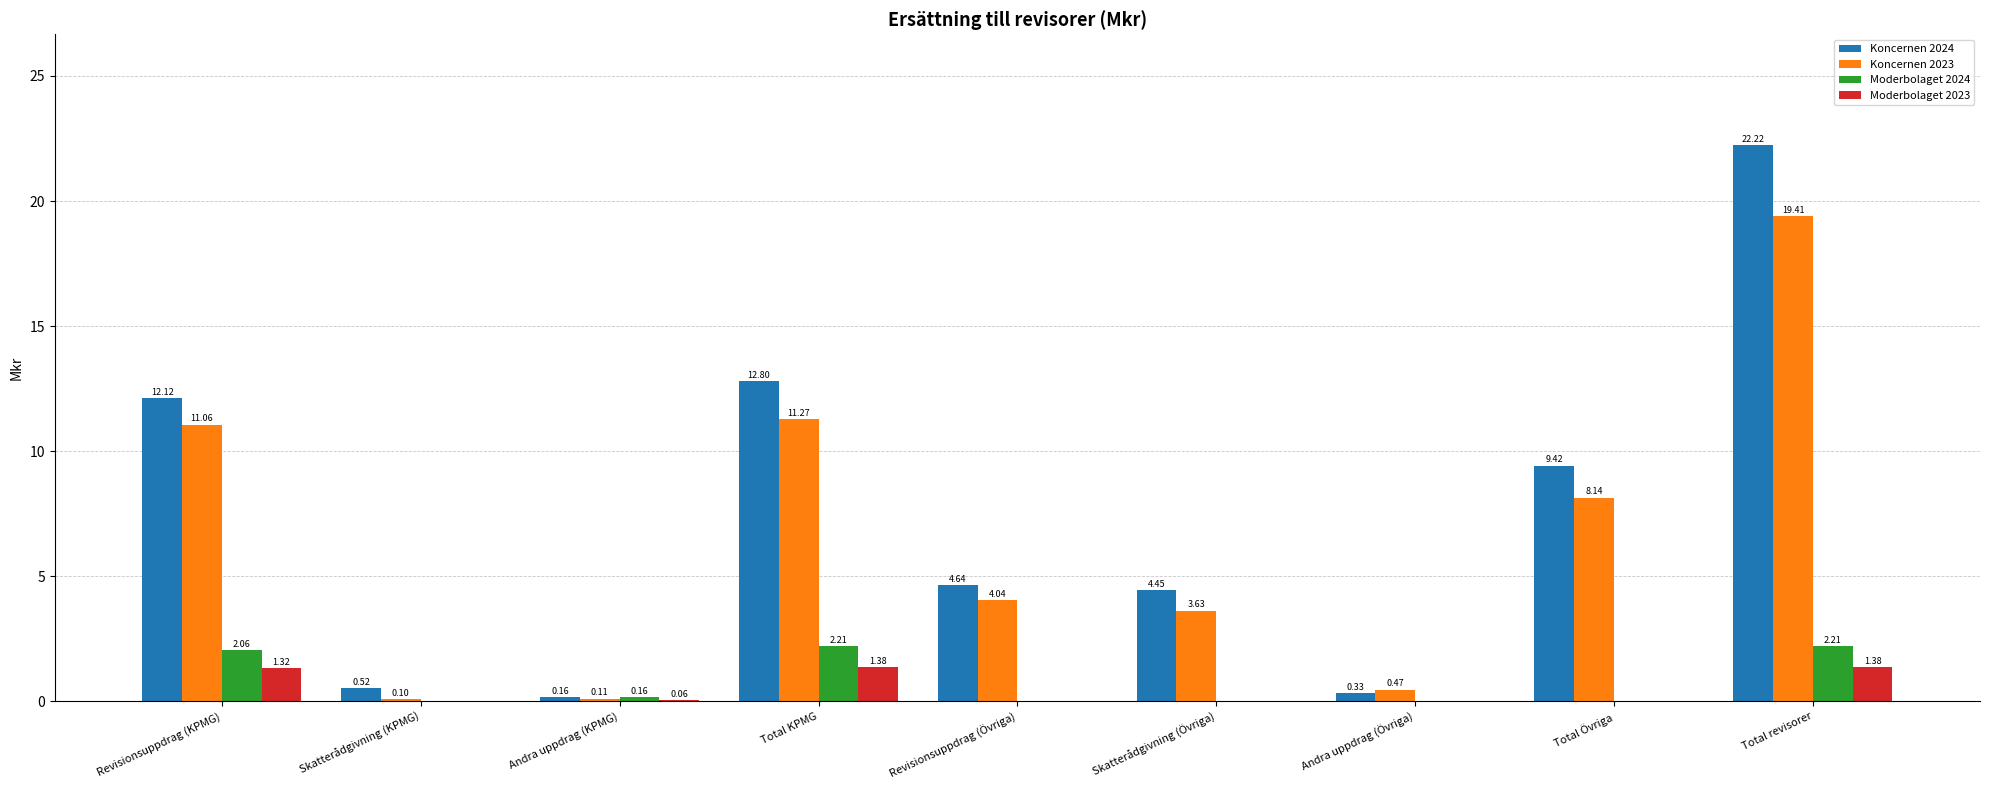

Which series changed the most between Skatterådgivning (Övriga) and Total revisorer?

Koncernen 2024